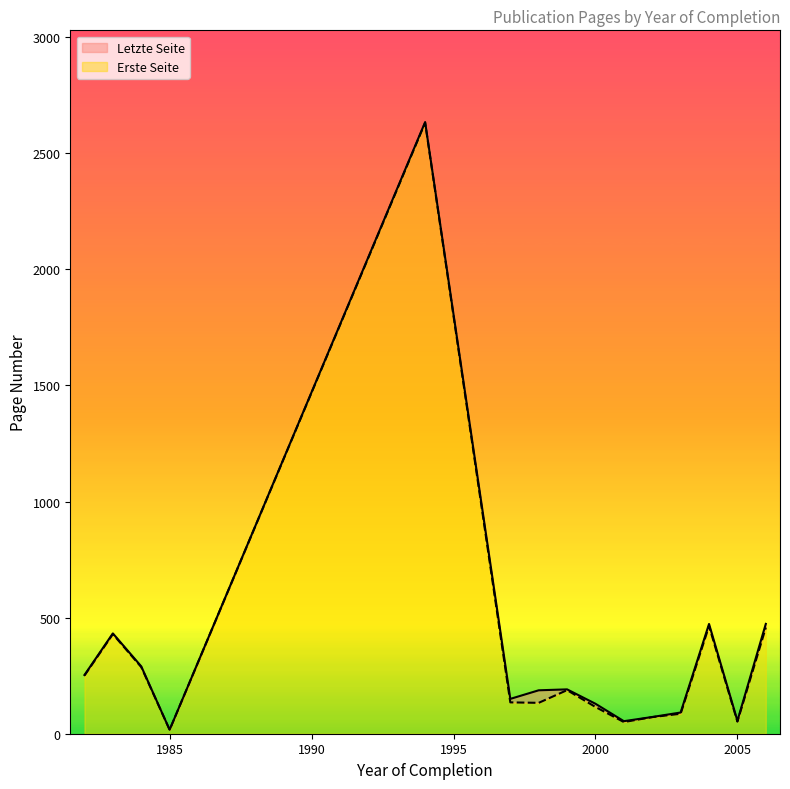

List the series in order of their peak value, lowest first.

Erste Seite, Letzte Seite